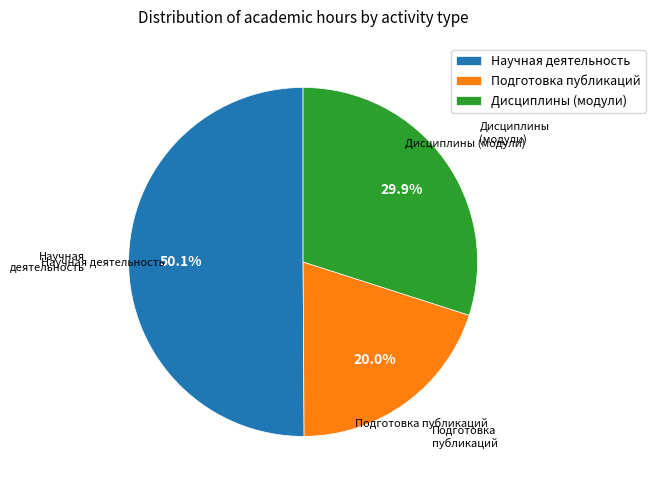

Count the number of slices in the pie.

3